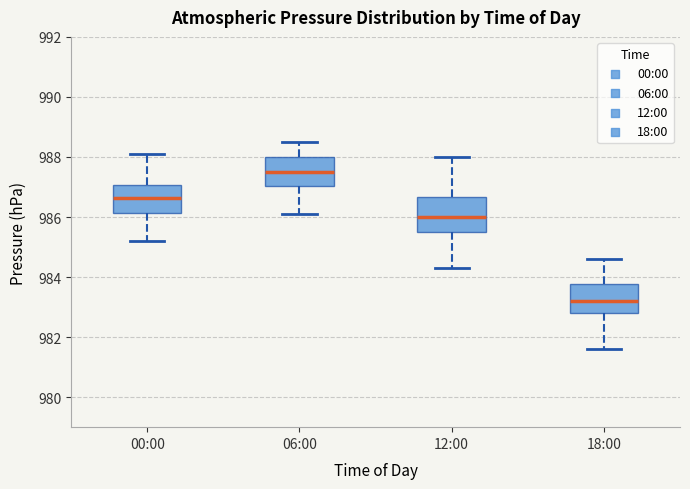

Where does the lower whisker of the box for 18:00 end on the y-axis? The values are not printed on the chart, so give them approximately, as read against the axis.

981.6